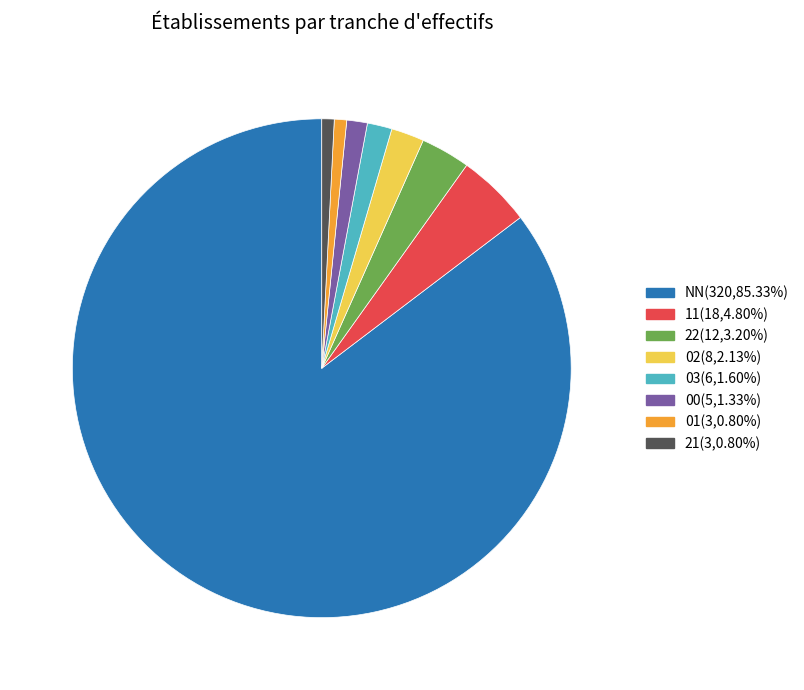

Is it true that NN is 85% of the pie?

True